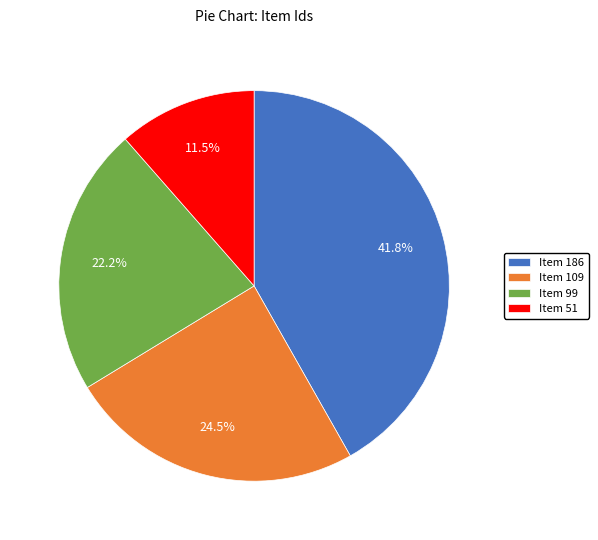

What is the largest slice in the pie chart?

Item 186